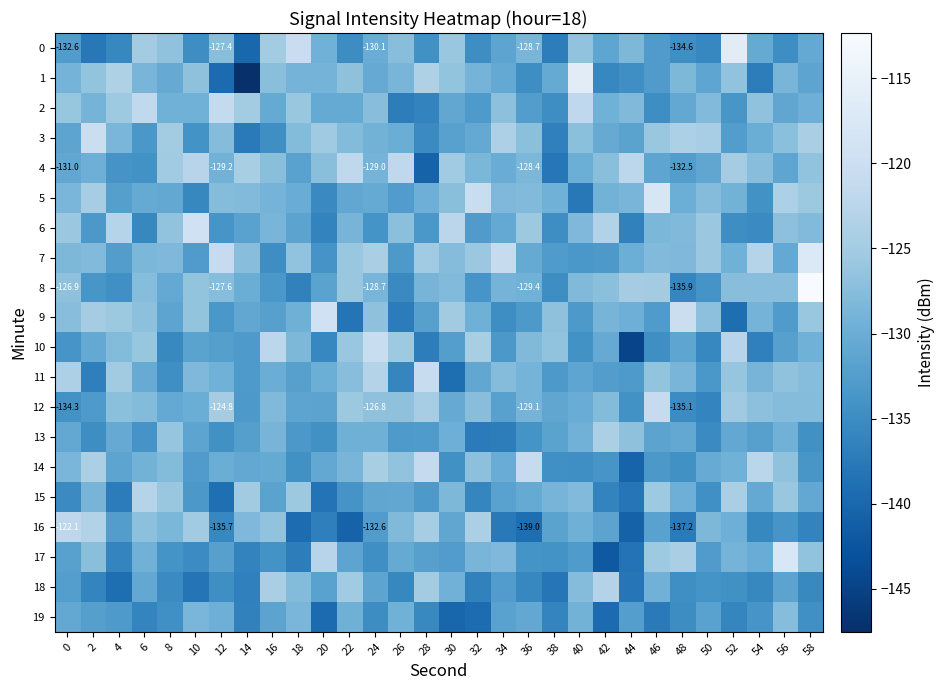

Which has a higher value, 42 or 34?

42